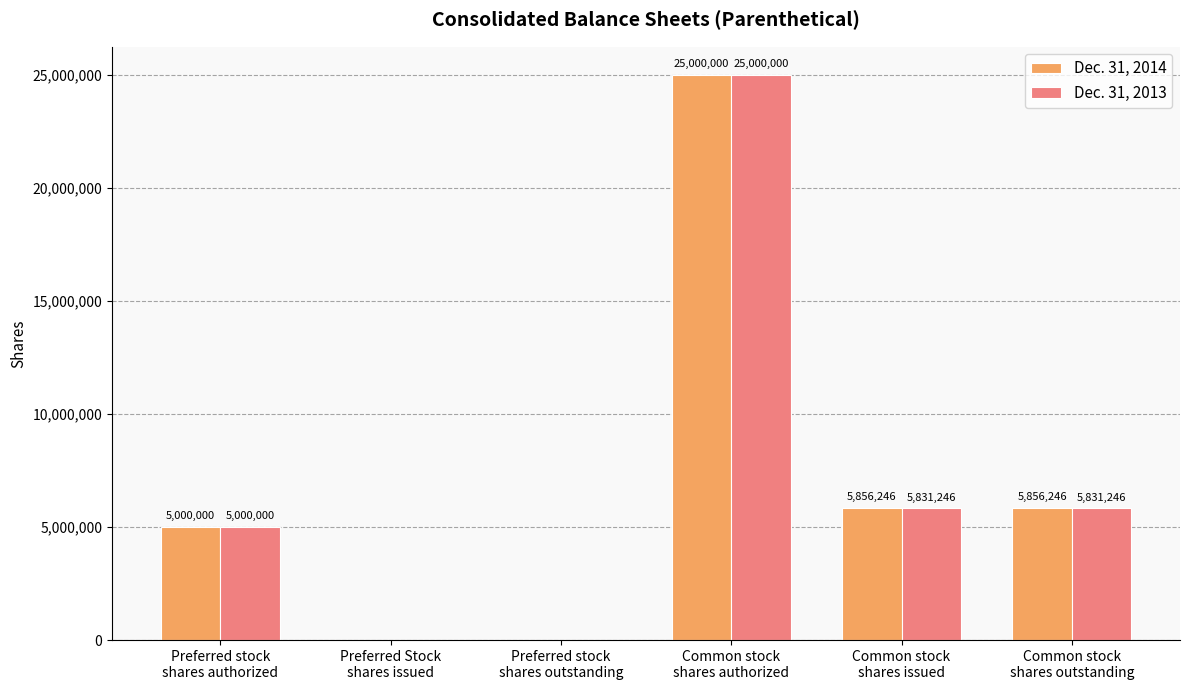

What is the highest value of the Dec. 31, 2014 series?

25000000